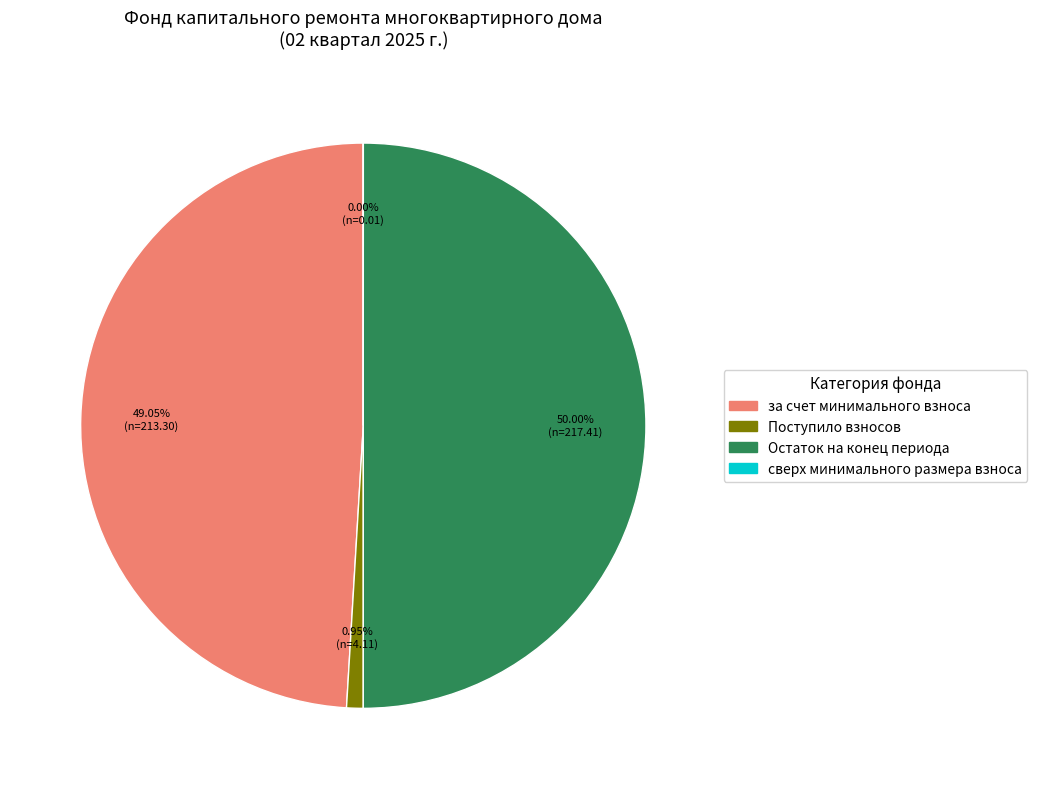

Is there a majority slice in this chart?

No